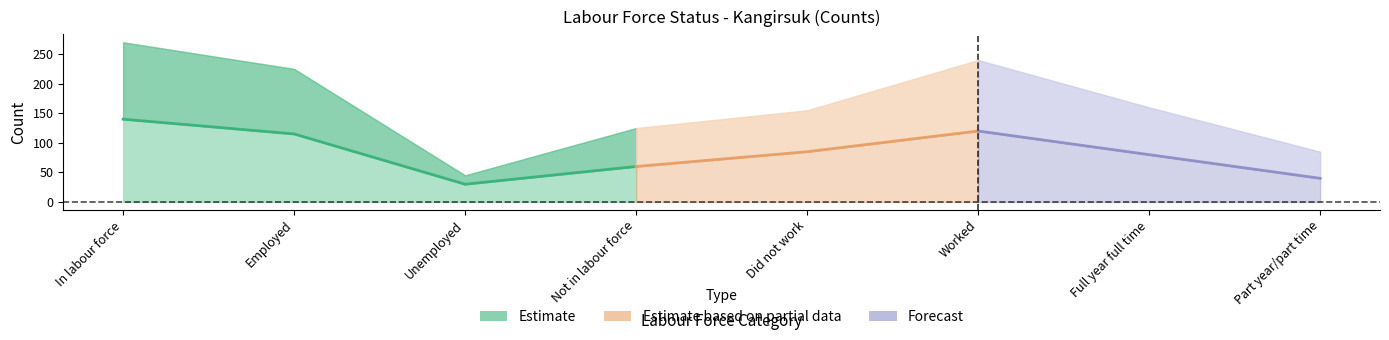

What is the difference between the Men values at Full year full time and Part year/part time?

40